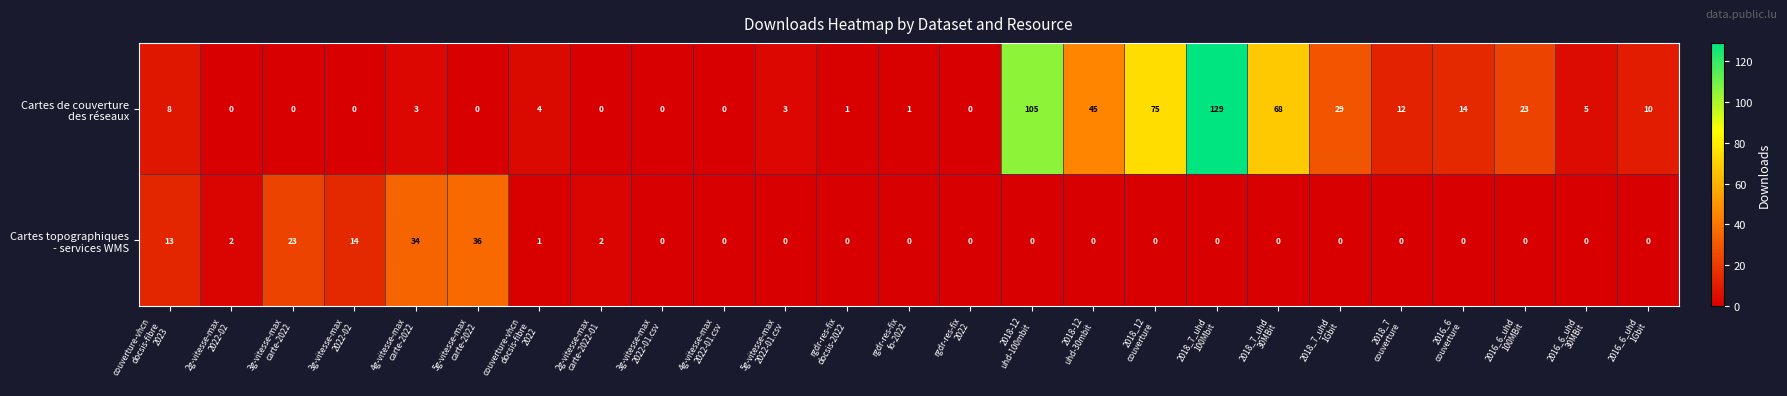

What is the greatest value displayed?

129